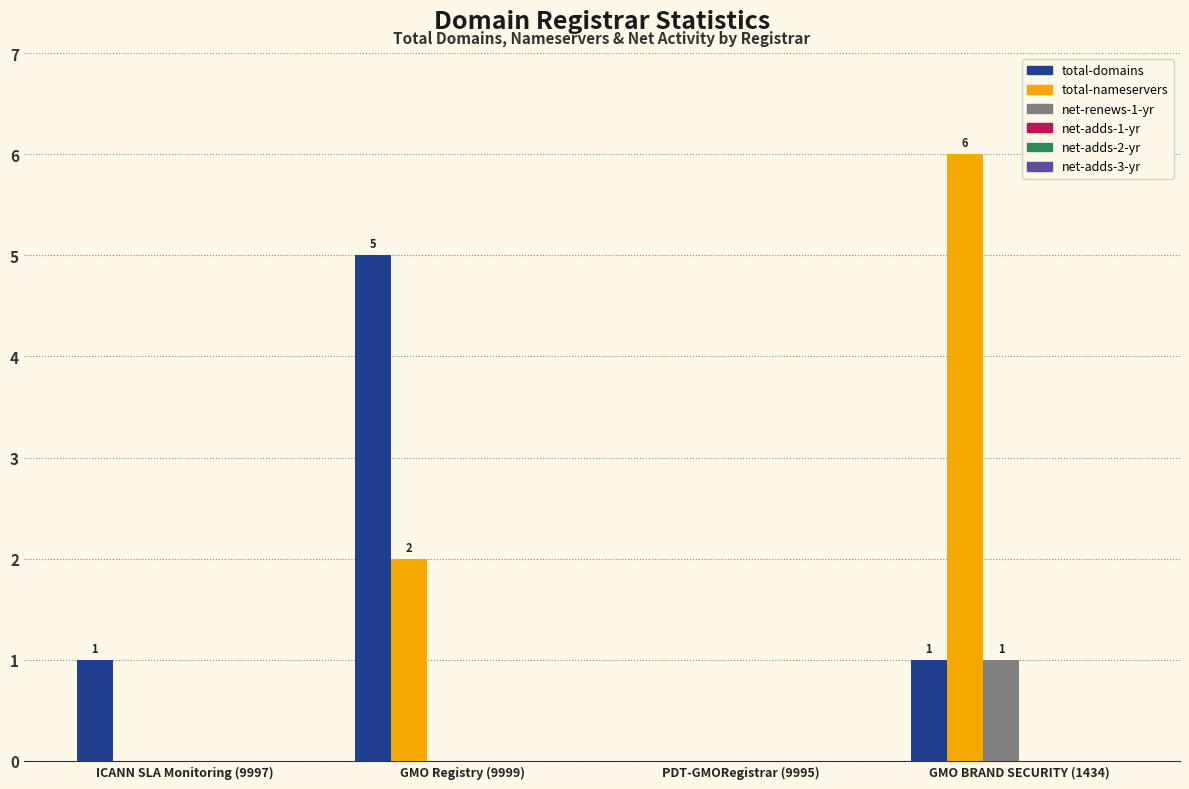

How many distinct data groups are displayed?

3